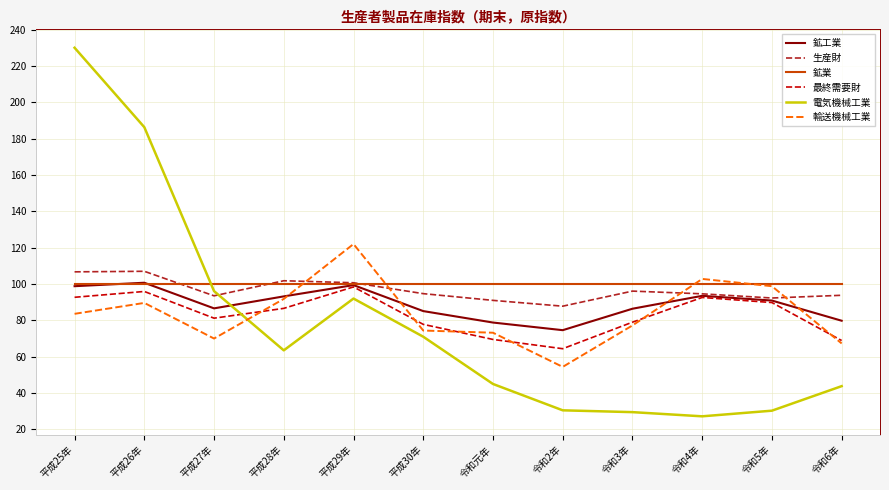

How many interior local peaks does the 最終需要財 series have?

3